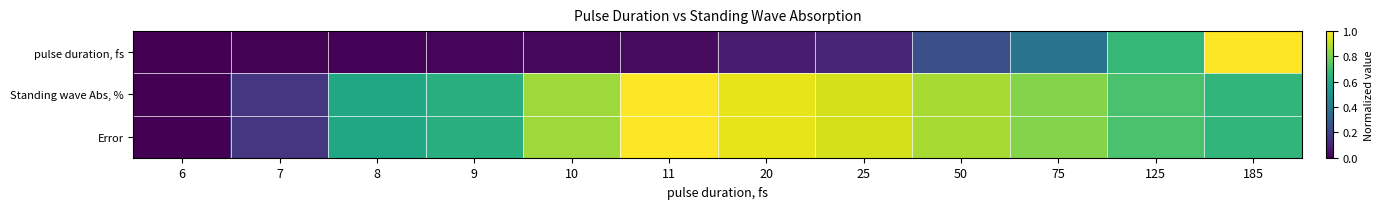

Reading right to left, transcribe all the data shown in this chart.

pulse duration, fs: 185=1.0	125=0.7	75=0.4	50=0.2	25=0.1	20=0.1	11=0.0	10=0.0	9=0.0	8=0.0	7=0.0	6=0.0
Standing wave Abs, %: 185=0.7	125=0.7	75=0.8	50=0.9	25=0.9	20=1.0	11=1.0	10=0.9	9=0.6	8=0.6	7=0.2	6=0.0
Error: 185=0.7	125=0.7	75=0.8	50=0.9	25=0.9	20=1.0	11=1.0	10=0.9	9=0.6	8=0.6	7=0.2	6=0.0